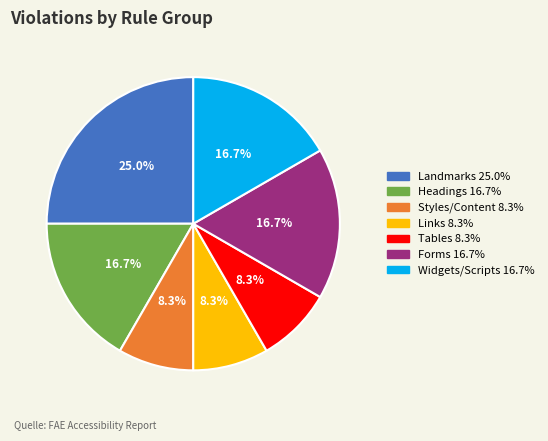

Does any single category account for the majority?

No